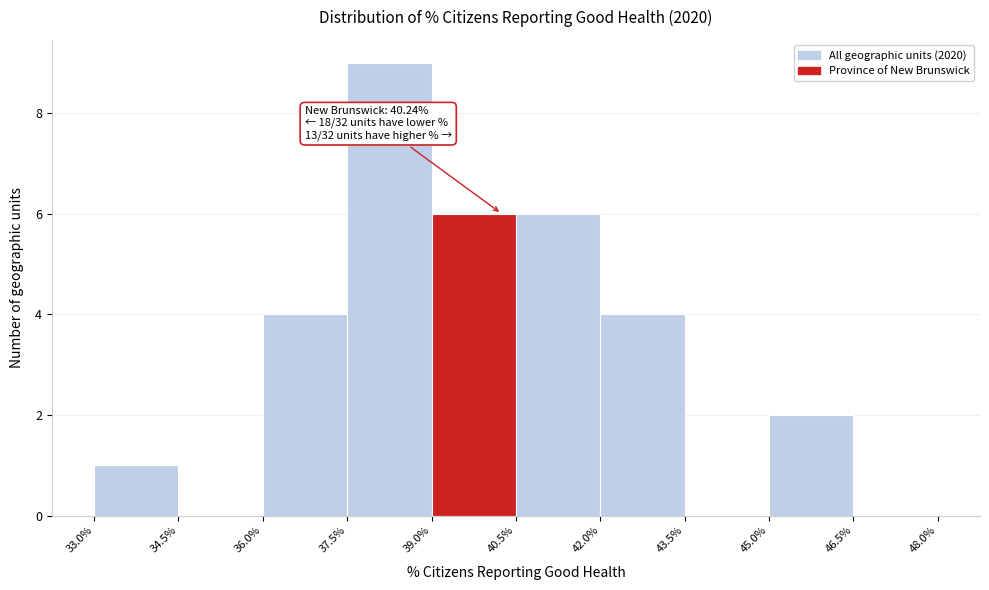

Which range on the x-axis has the tallest bar?

37.5% to 39.0%